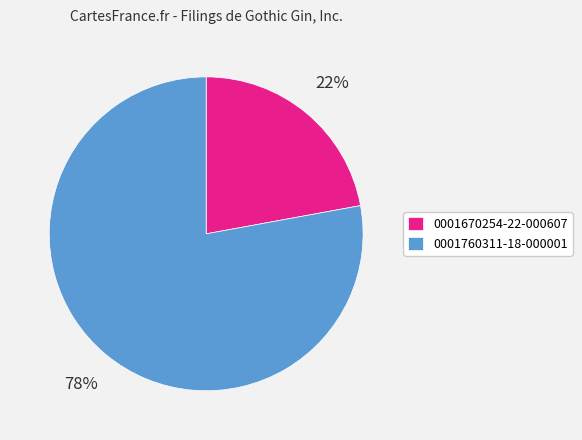

Does 0001760311-18-000001 represent more than half of the total?

Yes